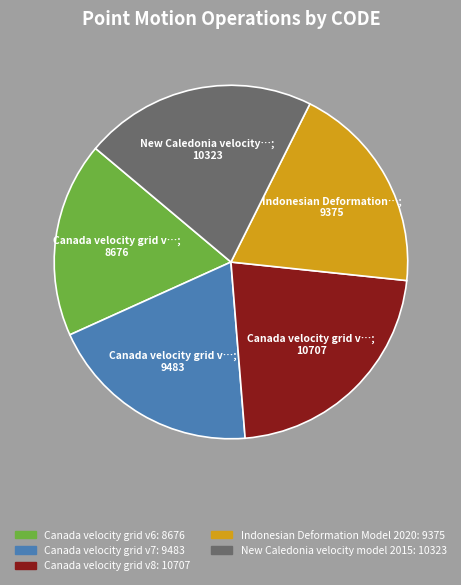

The Canada velocity grid v6 slice represents 18% of the pie. True or false?

True